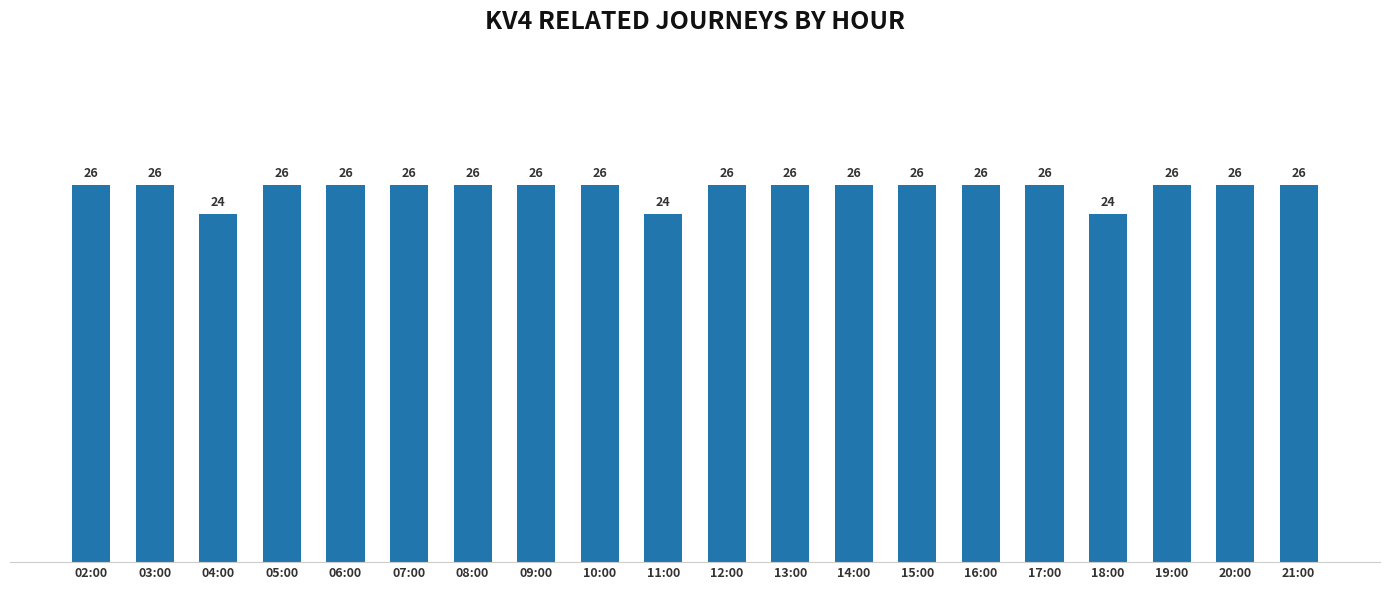

What is the ratio of the value at 12:00 to the value at 17:00?

1.0